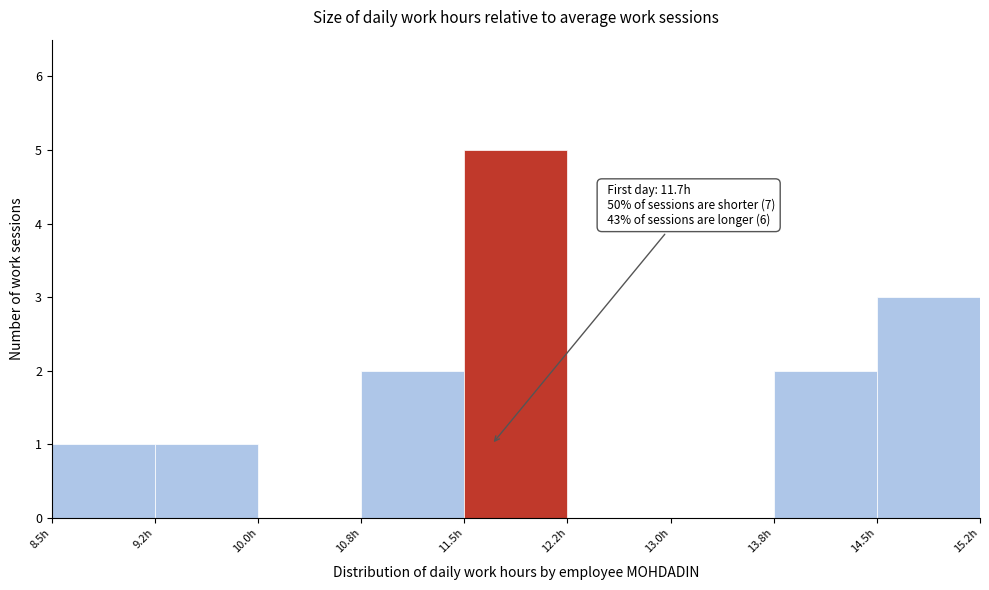

Which range on the x-axis has the tallest bar?

11.50 to 12.25